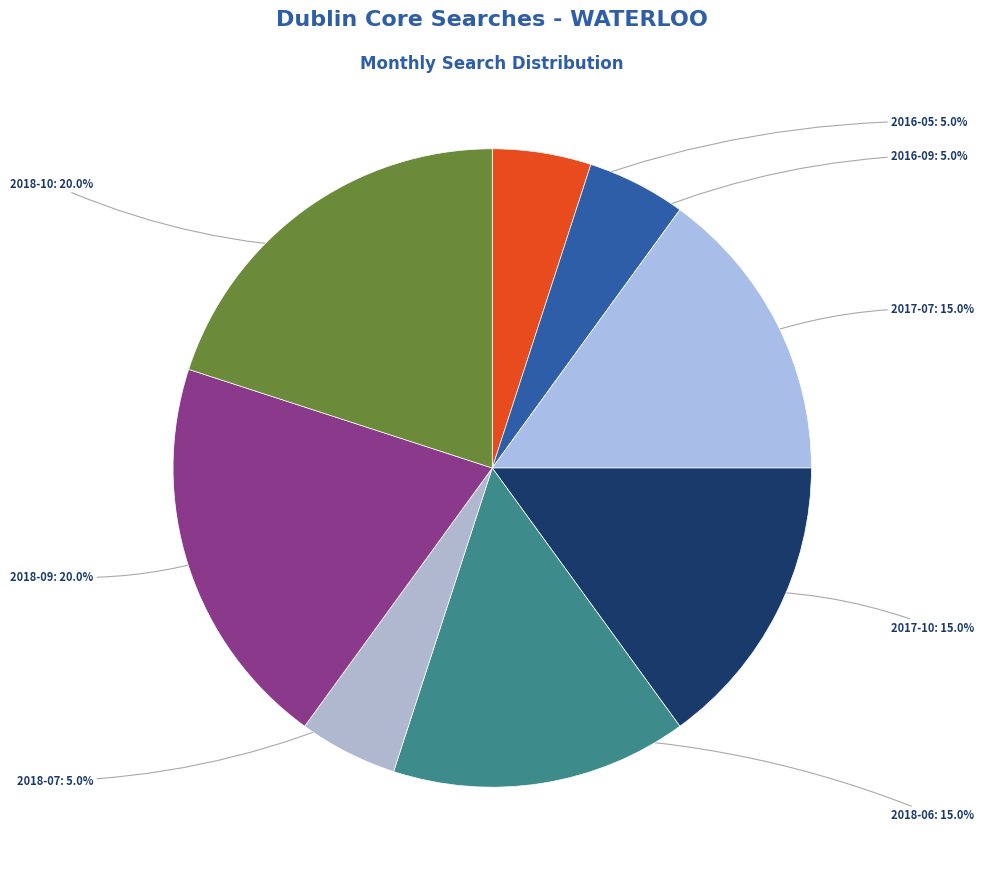

Count the number of slices in the pie.

8